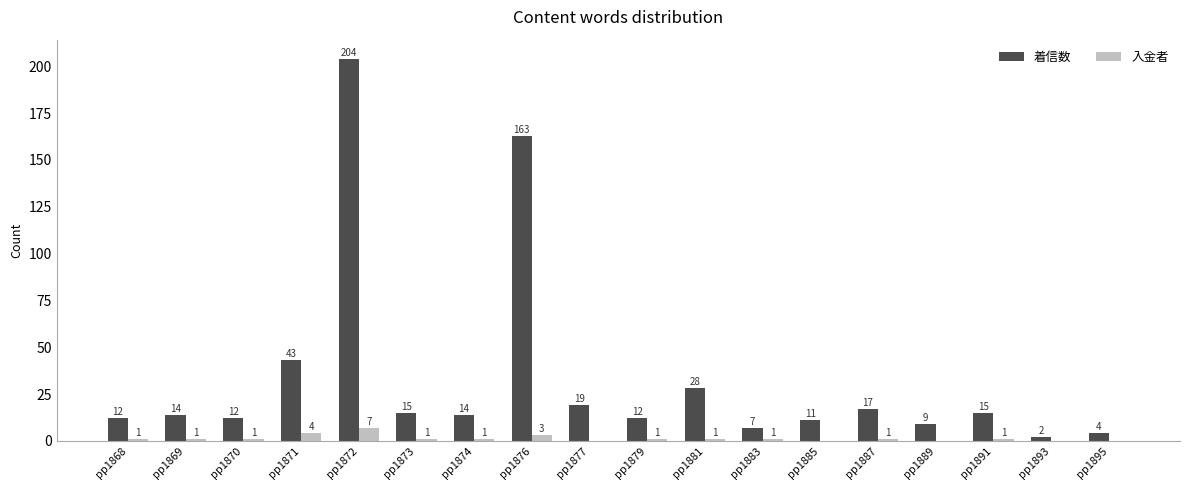

Which category has the highest value across all series?

pp1872